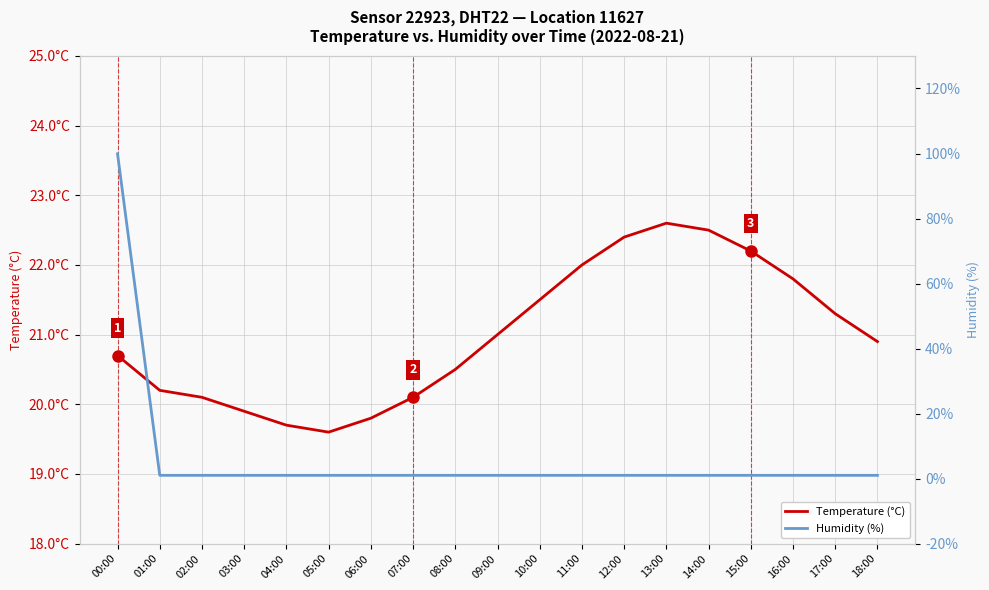

After their last crossing, which series has the higher values: Temperature (°C) or Humidity (%)?

Temperature (°C)